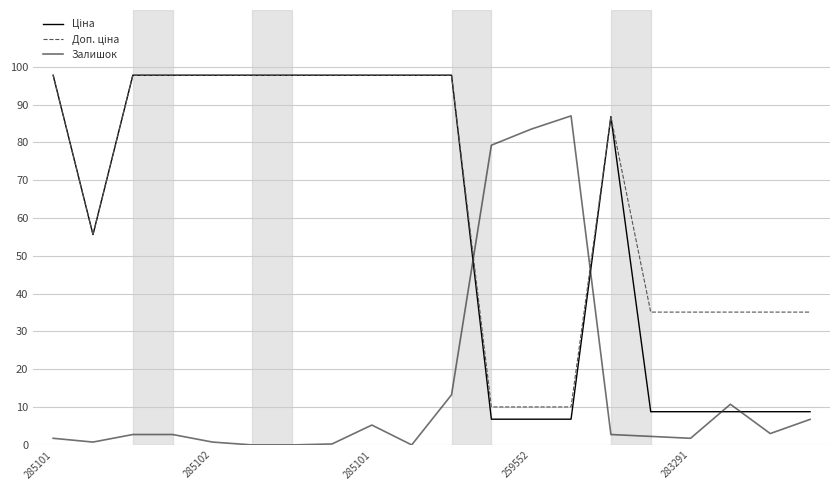

What is the greatest value displayed?

97.8